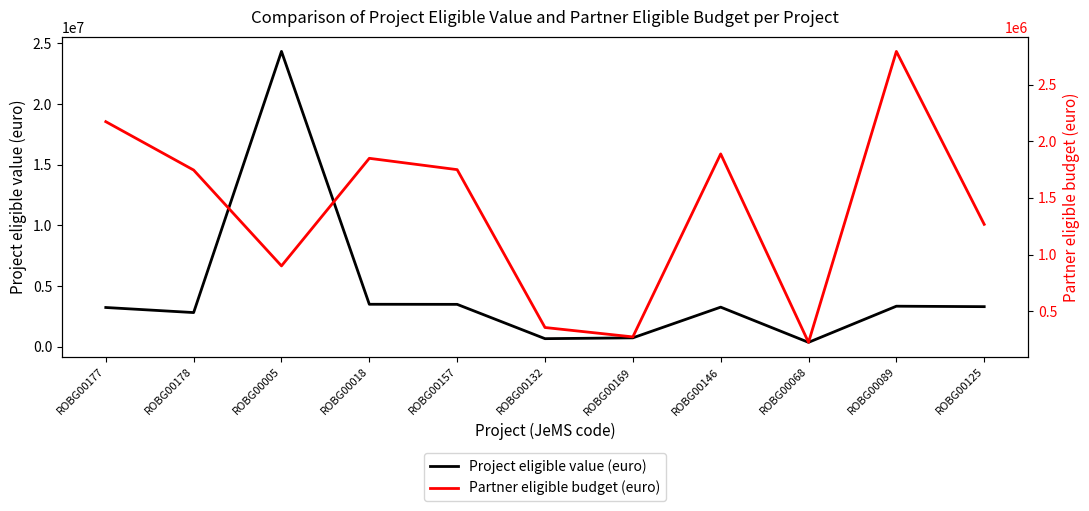

What is the difference between the maximum and minimum values in the Project eligible value (euro) series?

23967924.3